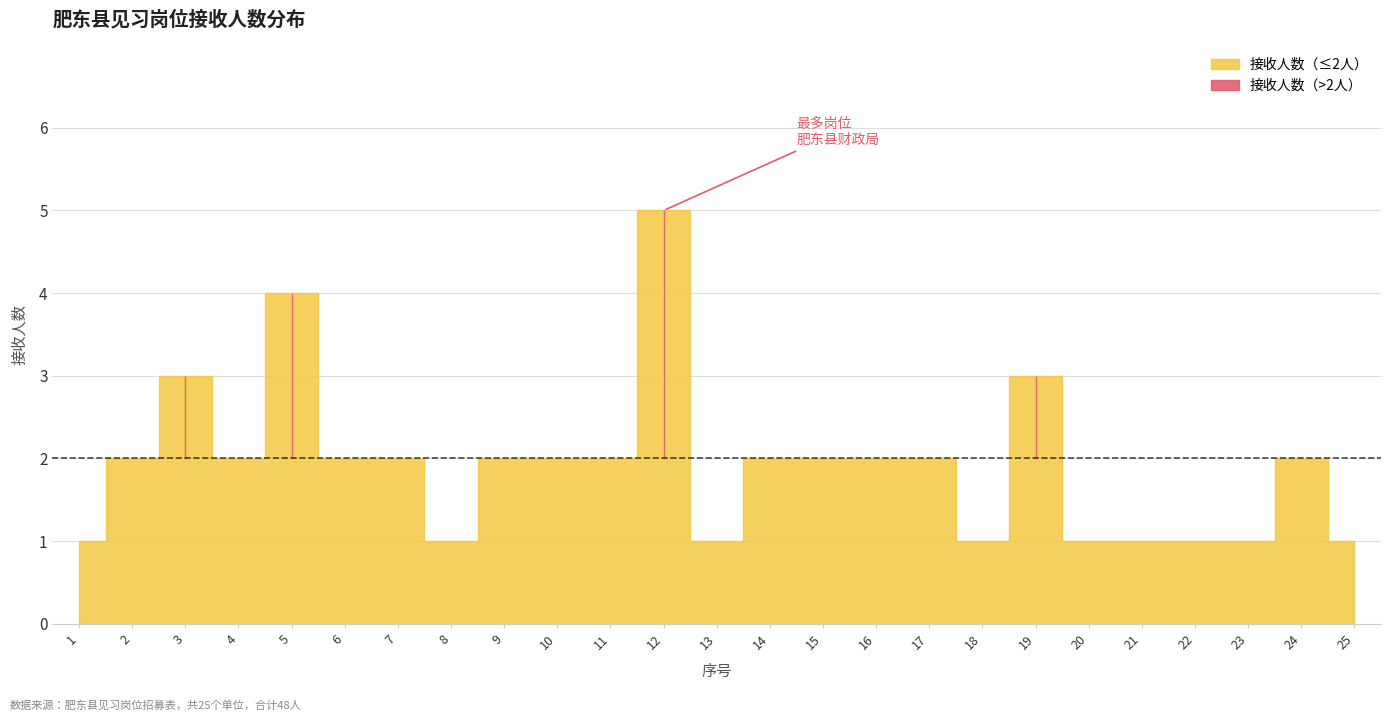

What is the value of the 19th point from the left?

3